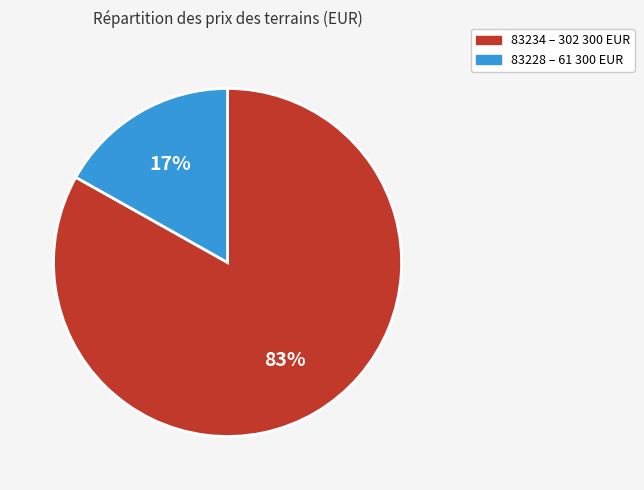

True or false: 83234 accounts for 83% of the total.

True